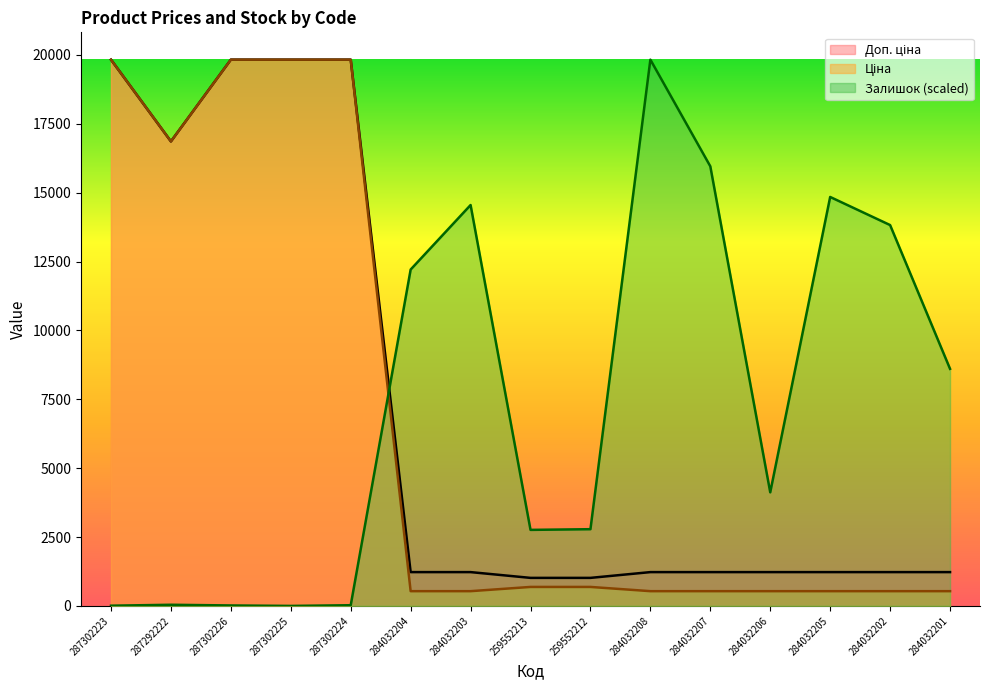

Which category has the lowest value in the Ціна series?

284032204